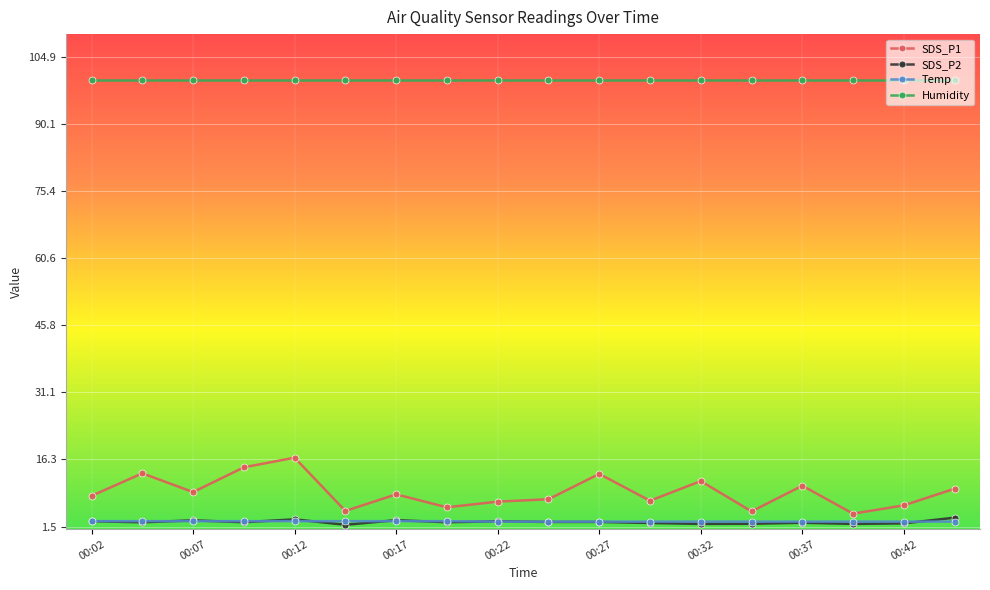

What is the value of the Temp point at the 5th from the left?

2.7